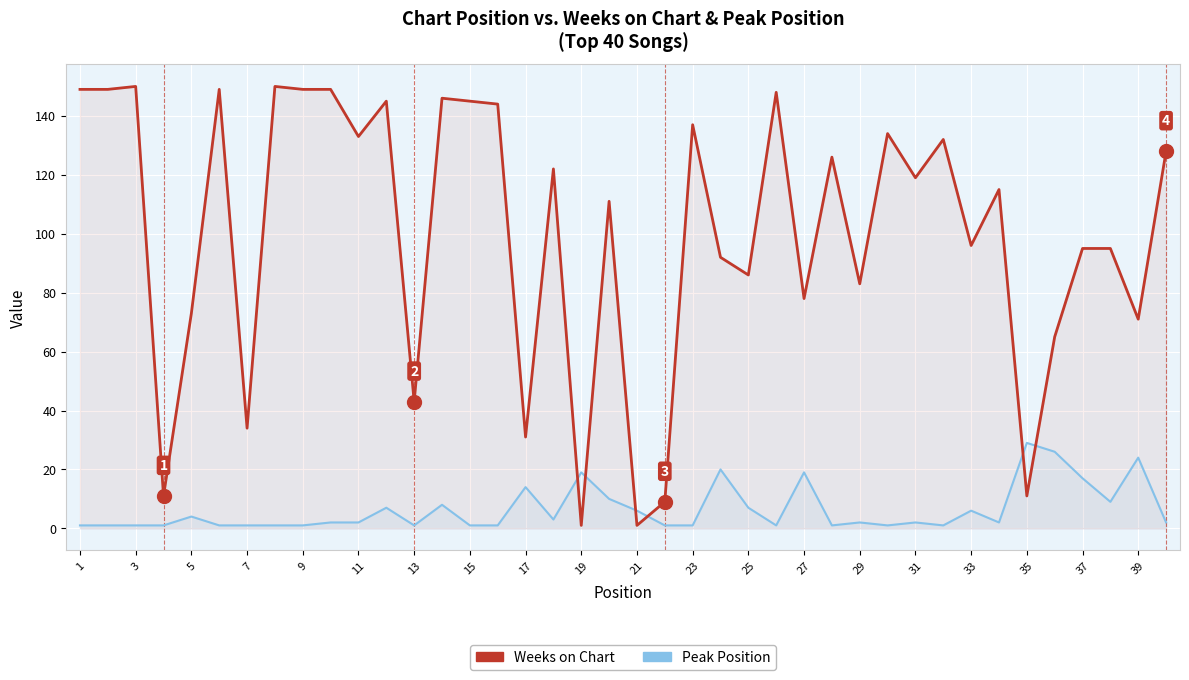

The value of Peak Position at 21 is 9. True or false?

False